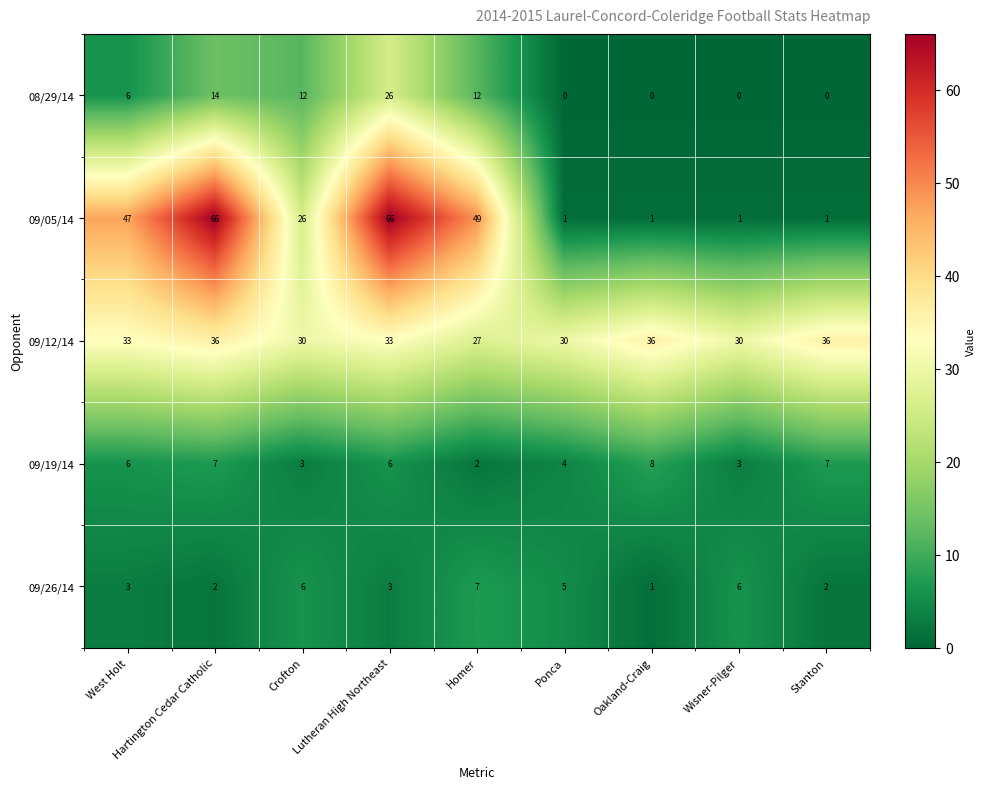

Count the number of categories in the chart.

9